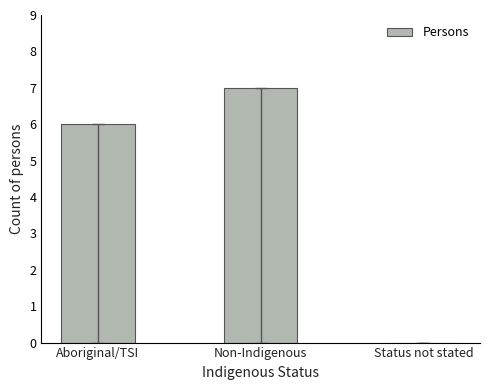

How many series are shown in this chart?

1